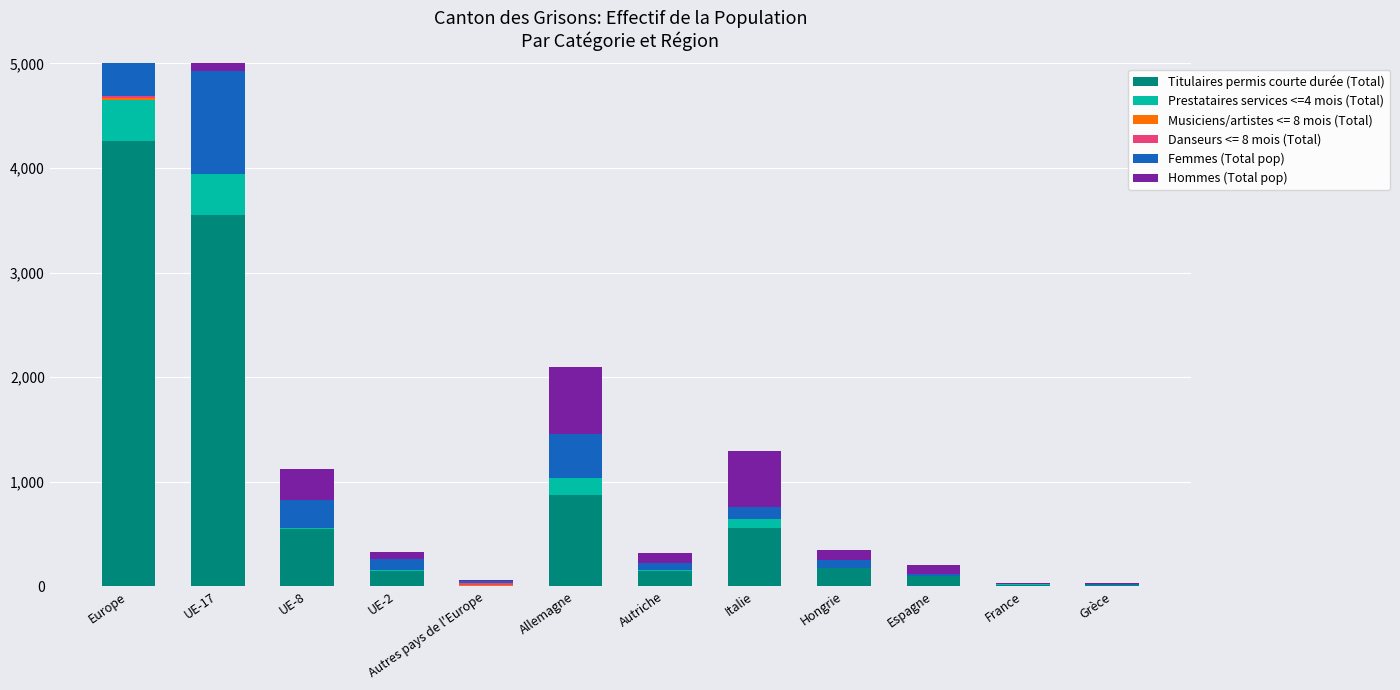

True or false: Hommes (Total pop) has a value of 241 at Italie.

False